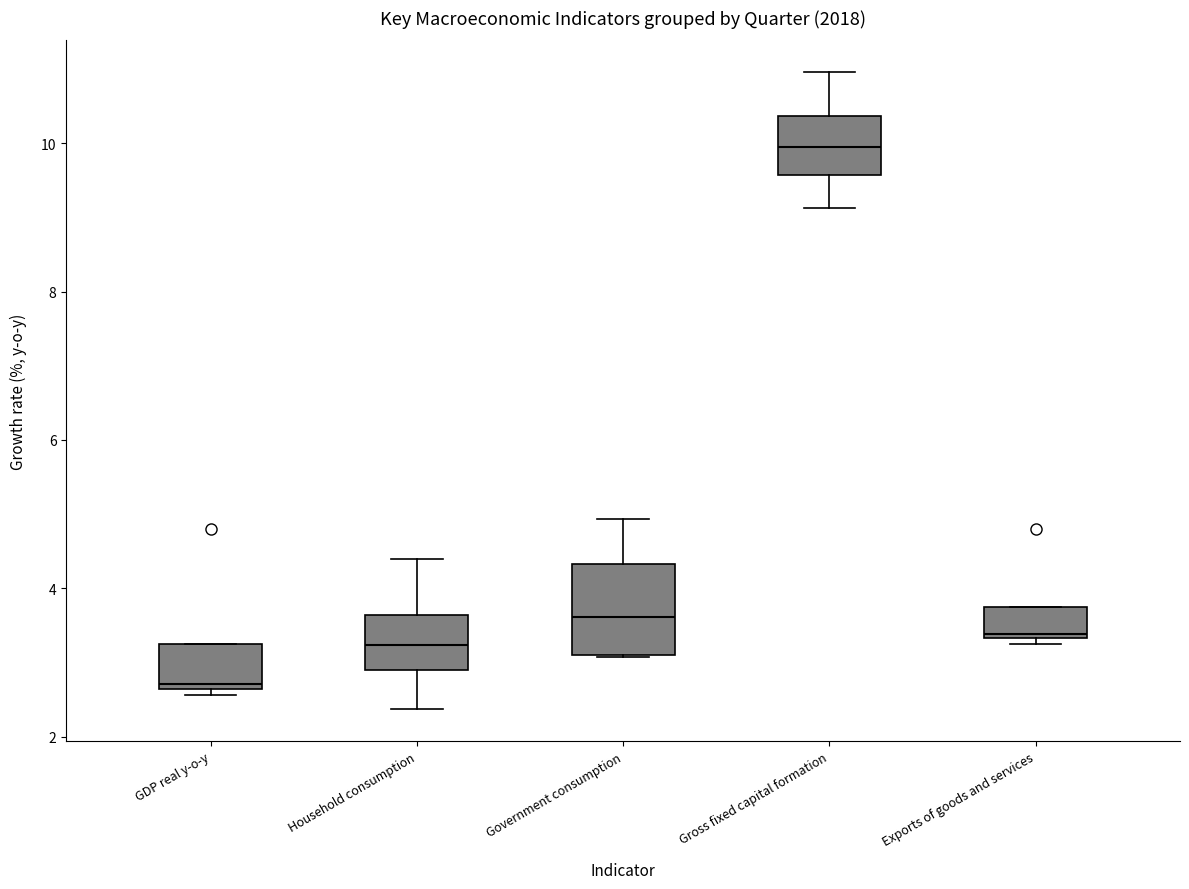

Which box's median line is the lowest?

GDP real y-o-y